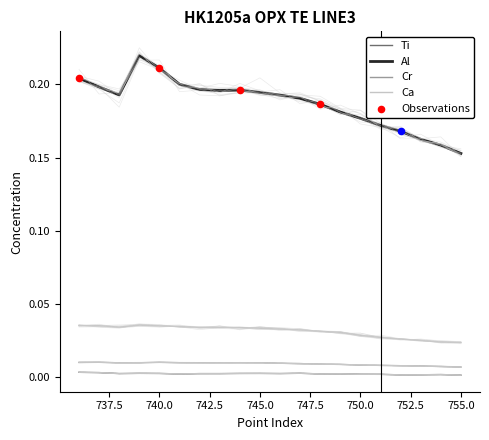

What is the total value across all series at 740?

0.3